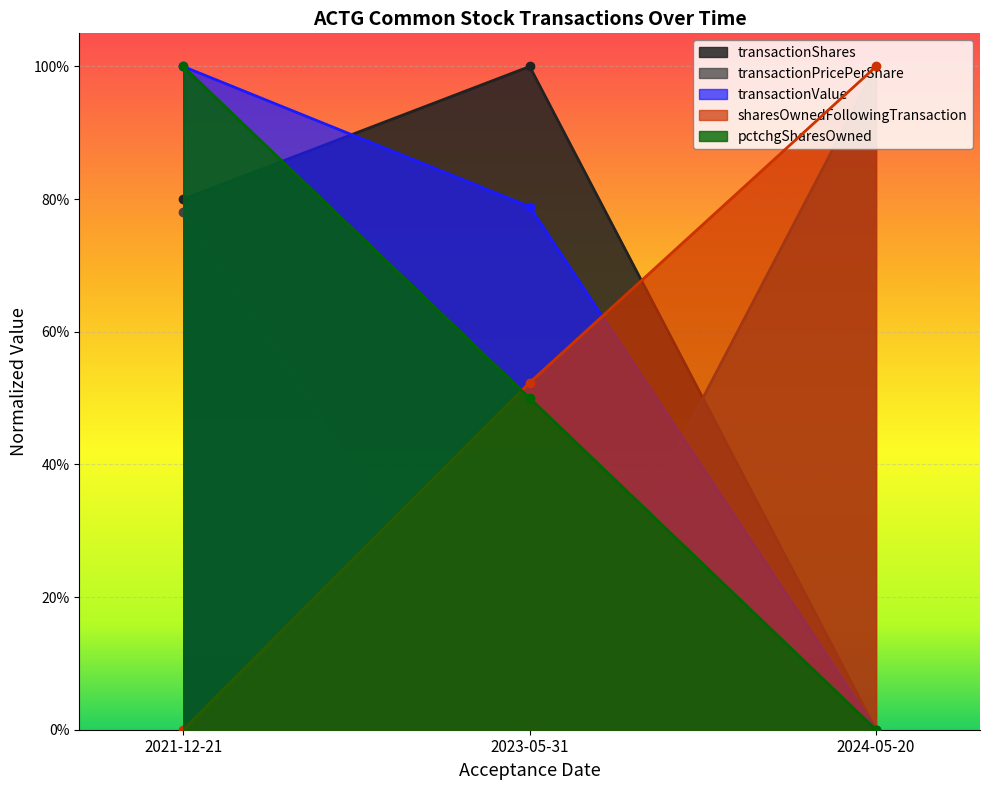

Is it true that sharesOwnedFollowingTransaction equals 0.5 at 2023-05-31?

True